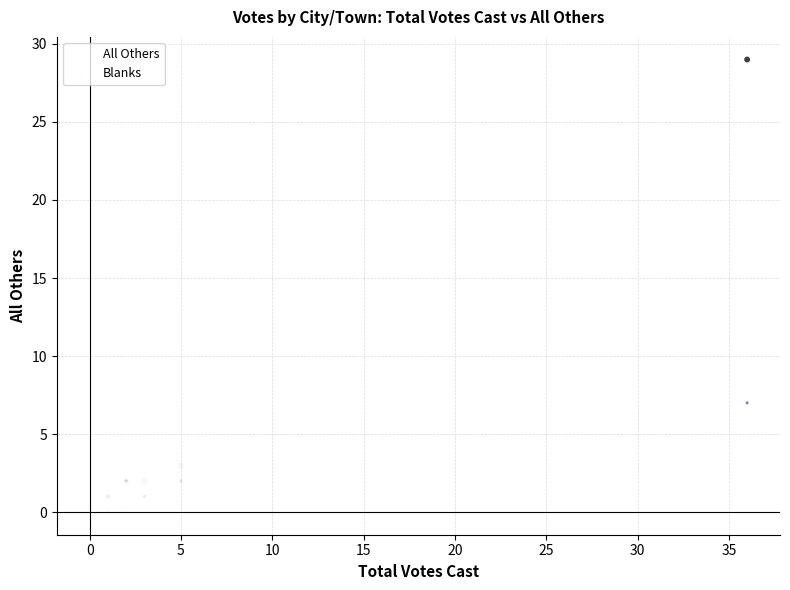

In the All Others series, what Y value is closest to 14?

3